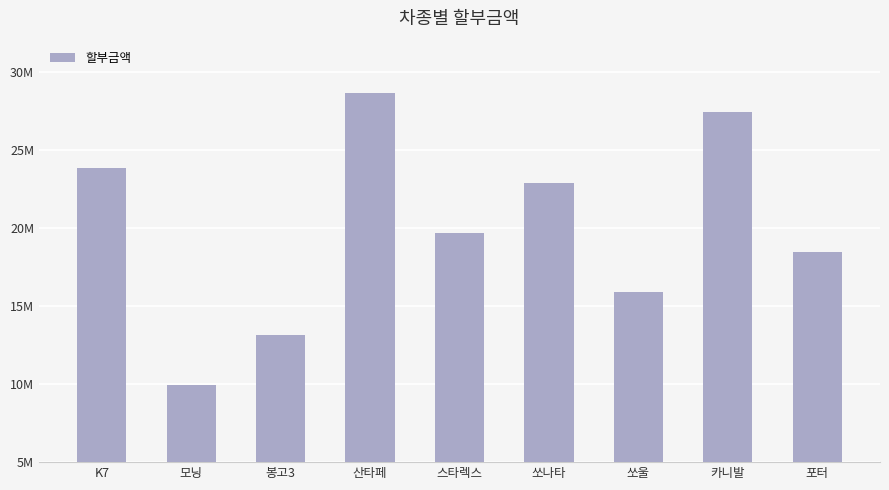

Does the chart contain any negative values?

No